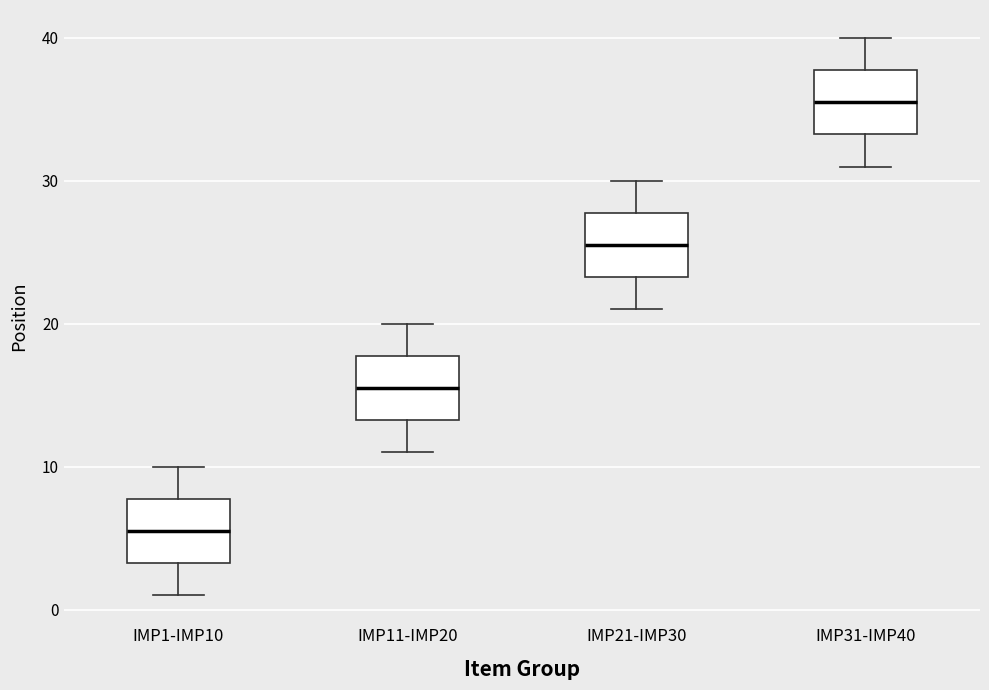

Which box has the lowest median line?

IMP1-IMP10